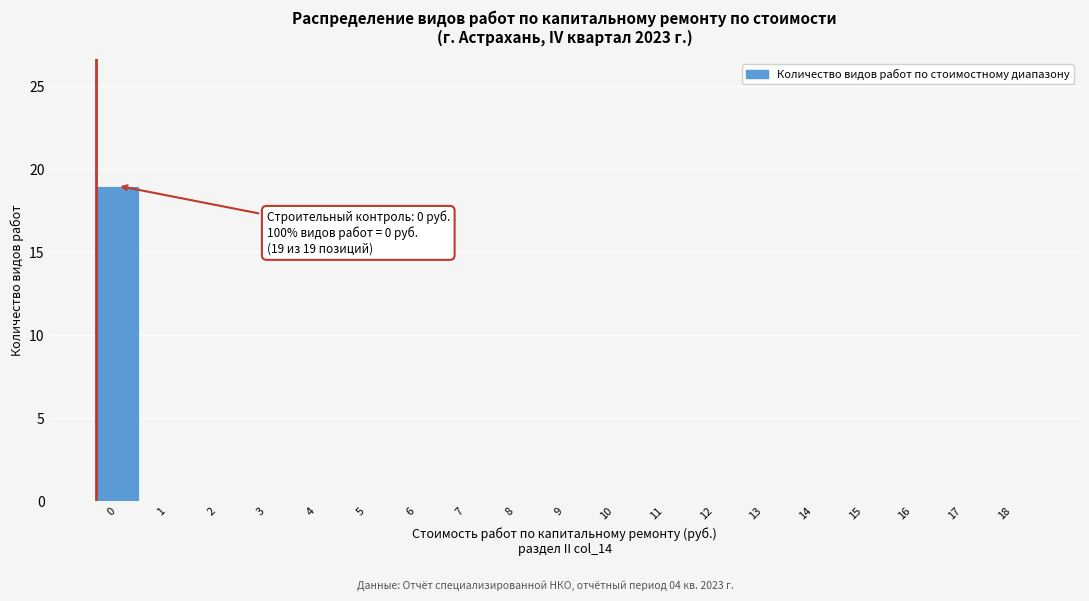

Reading left to right, transcribe all the data shown in this chart.

0=19	1=0	2=0	3=0	4=0	5=0	6=0	7=0	8=0	9=0	10=0	11=0	12=0	13=0	14=0	15=0	16=0	17=0	18=0